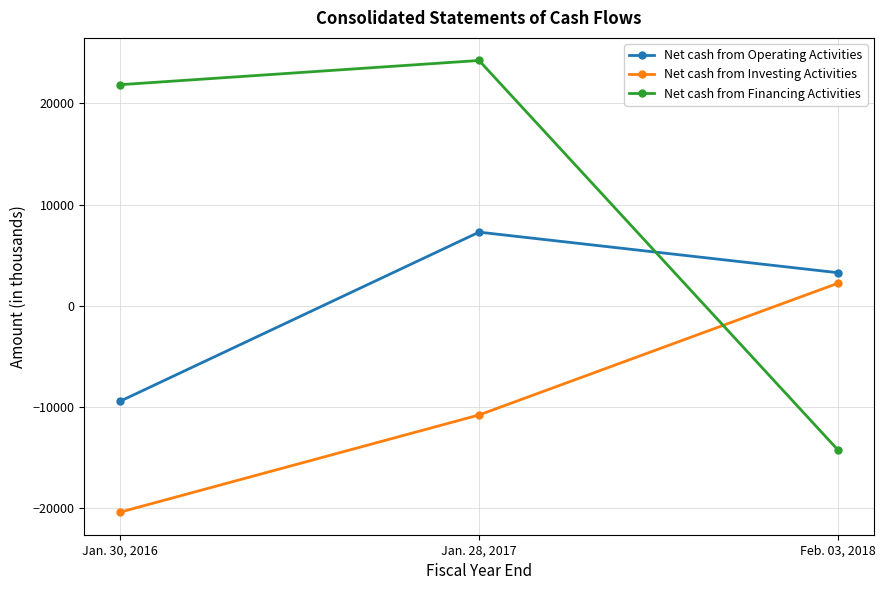

Is the value of Net cash from Financing Activities at Jan. 28, 2017 greater than the value of Net cash from Investing Activities at Jan. 30, 2016?

Yes